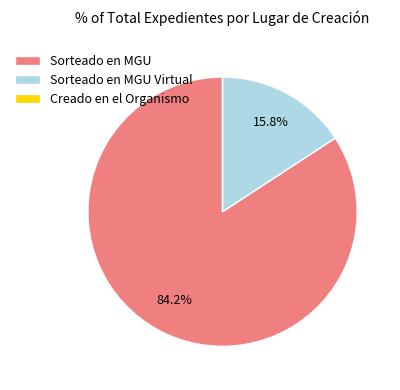

To the nearest percent, what percentage of the pie is Sorteado en MGU Virtual?

16%